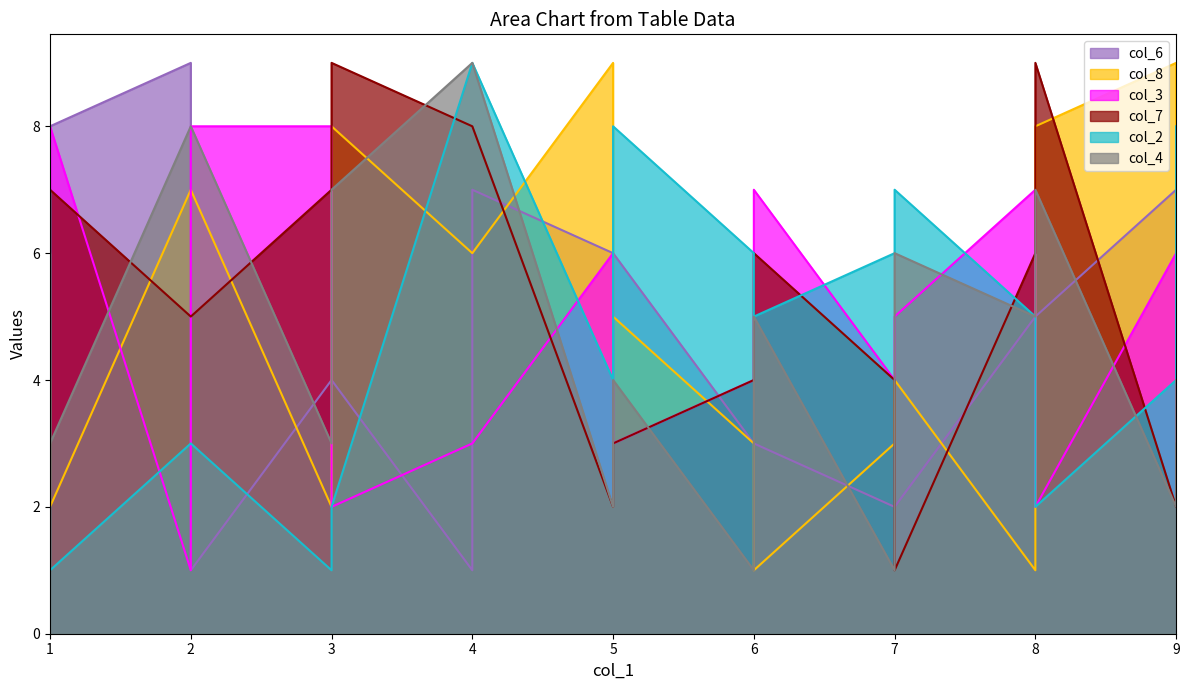

What is the label of the 12th point from the right?

9